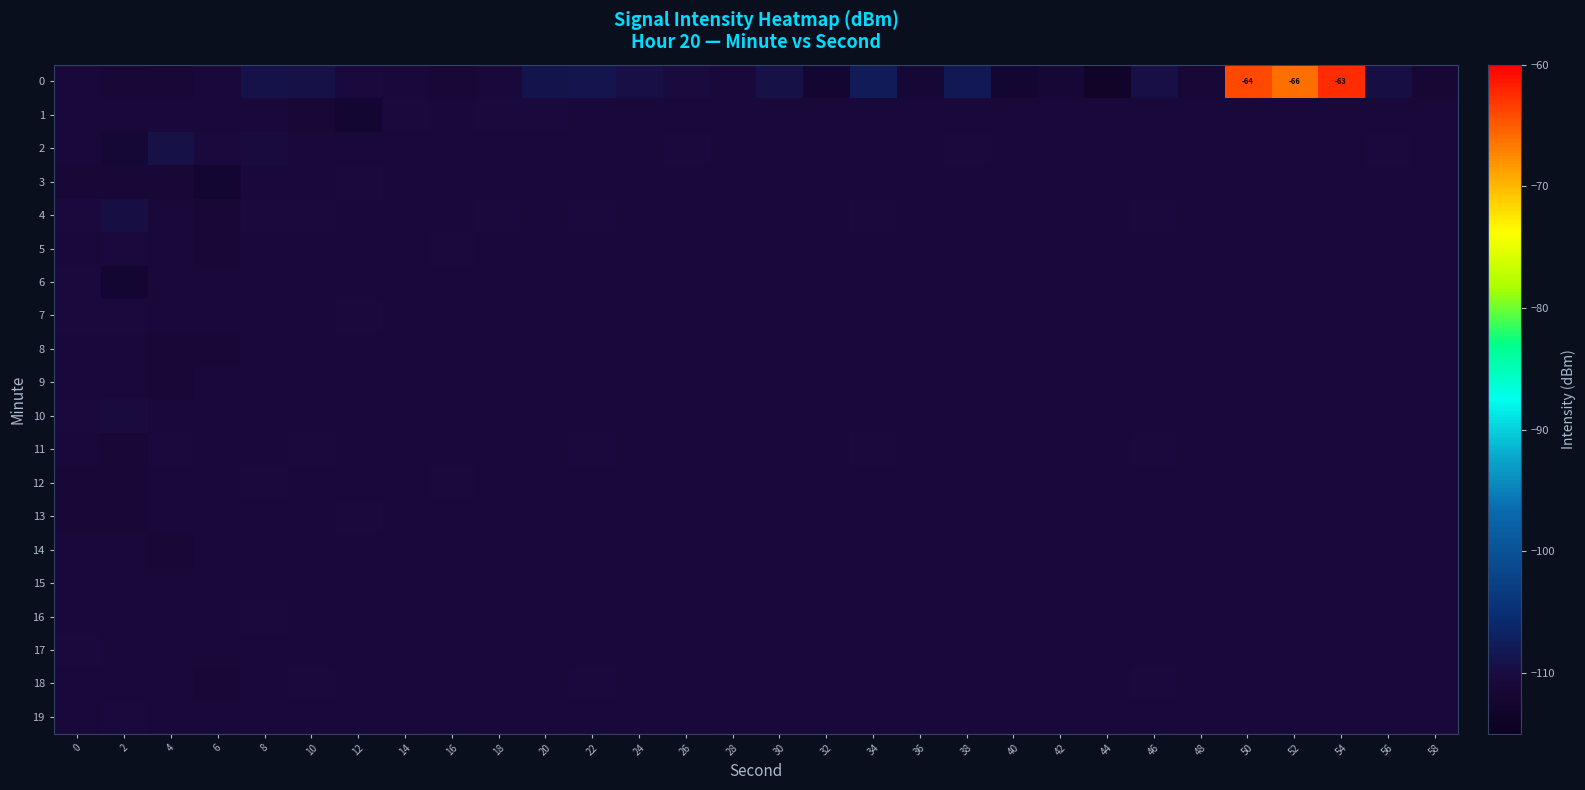

List the labels in order of 0 value, smallest first.

44, 32, 40, 58, 36, 42, 4, 16, 48, 2, 0, 6, 18, 14, 28, 12, 26, 56, 24, 46, 10, 30, 8, 20, 22, 38, 34, 52, 50, 54